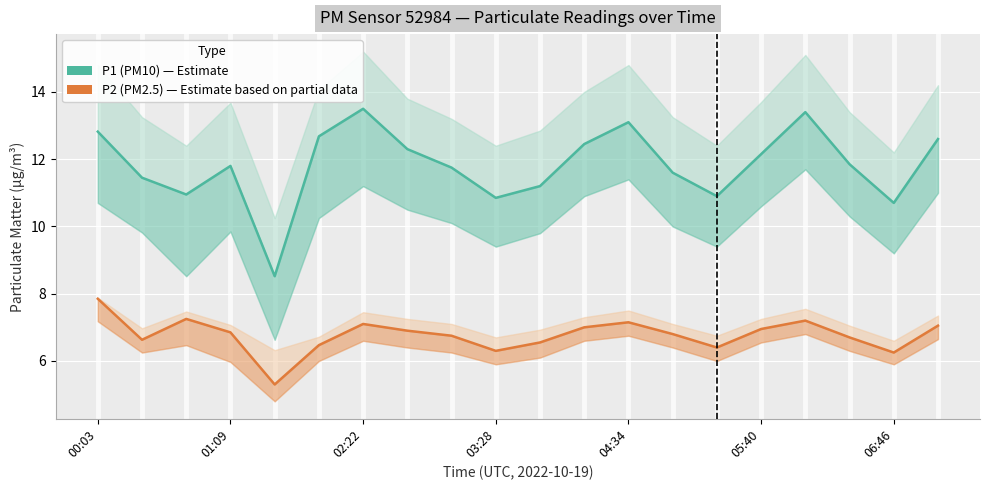

The P2 (PM2.5) series shows 7.0 at 19. True or false?

True